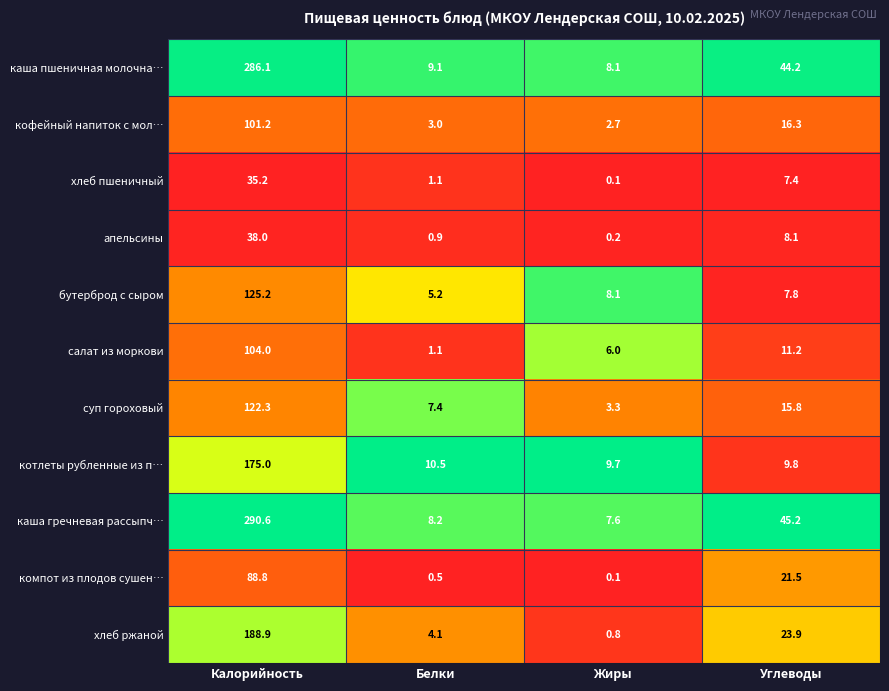

What is the greatest value displayed?

290.6